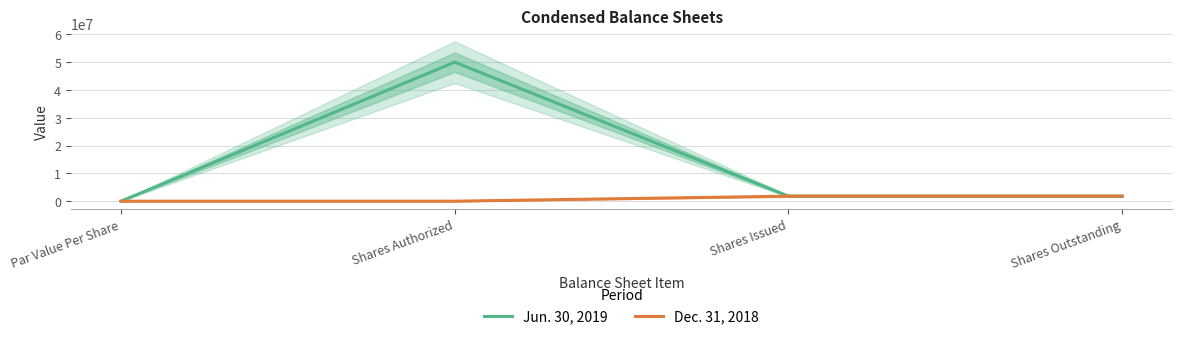

What is the difference between the maximum and minimum values in the Jun. 30, 2019 series?

50000000.0